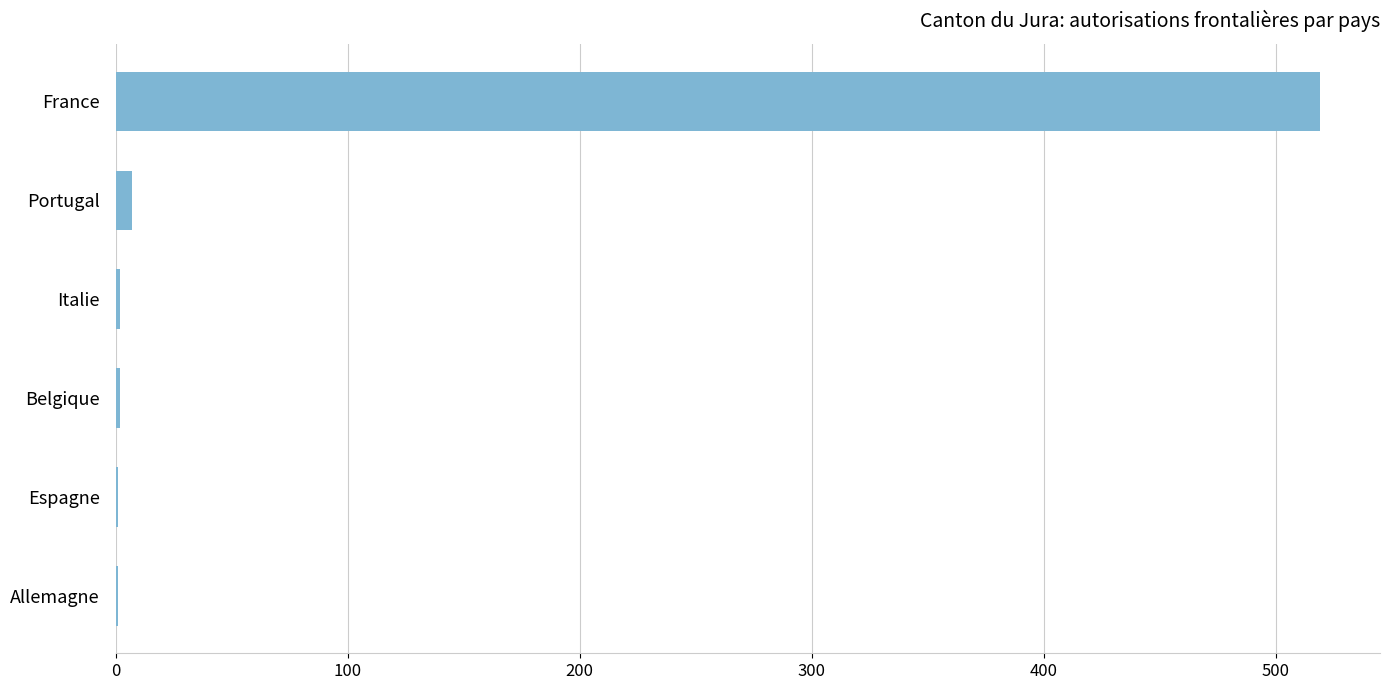

The chart shows a value of 158 at France. True or false?

False